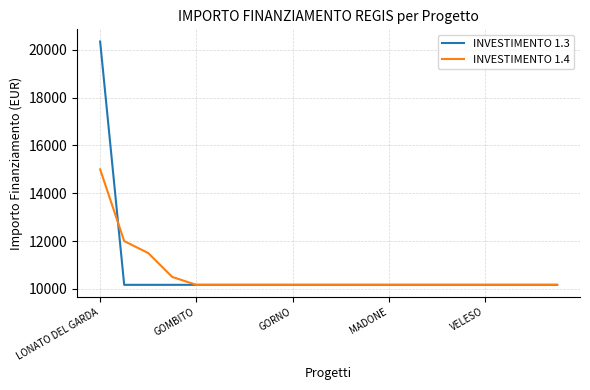

What is the lowest value of the INVESTIMENTO 1.4 series?

10172